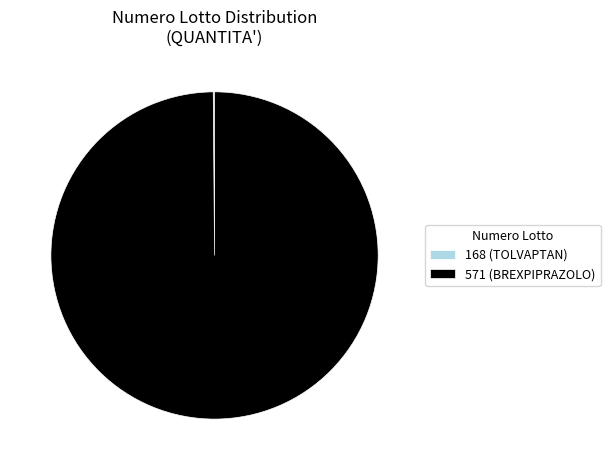

Does any single category account for the majority?

Yes